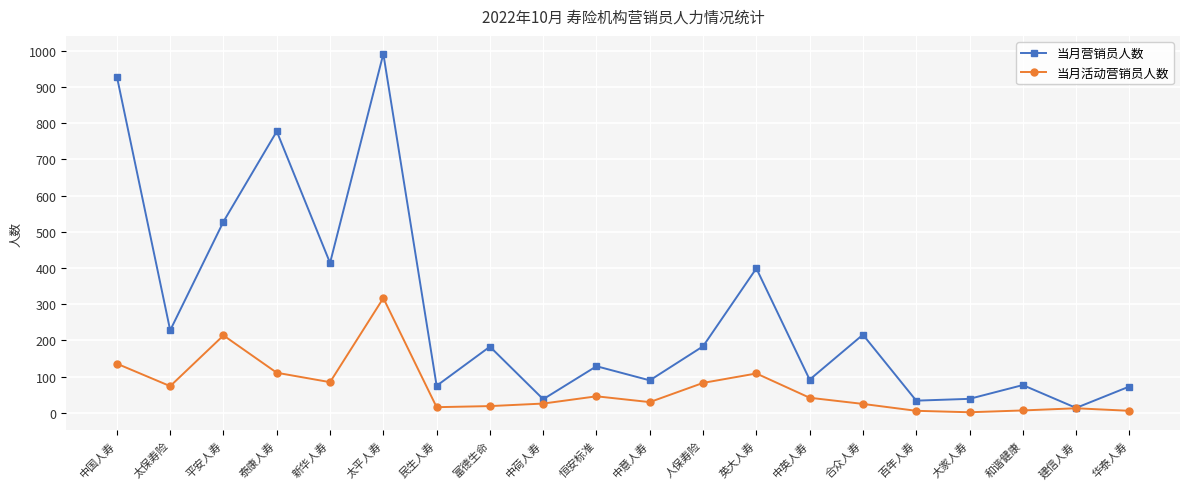

The value of 当月活动营销员人数 at 大家人寿 is 2. True or false?

True